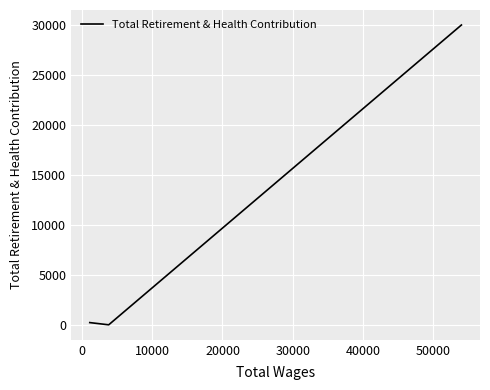

How many values are above zero?

2